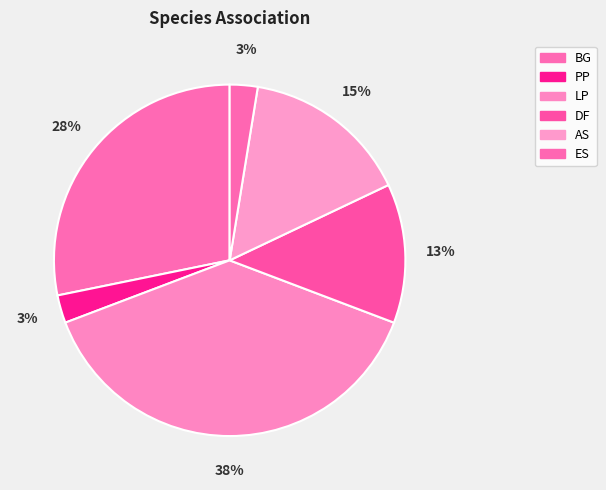

What percentage is the LP slice, to the nearest percent?

38%